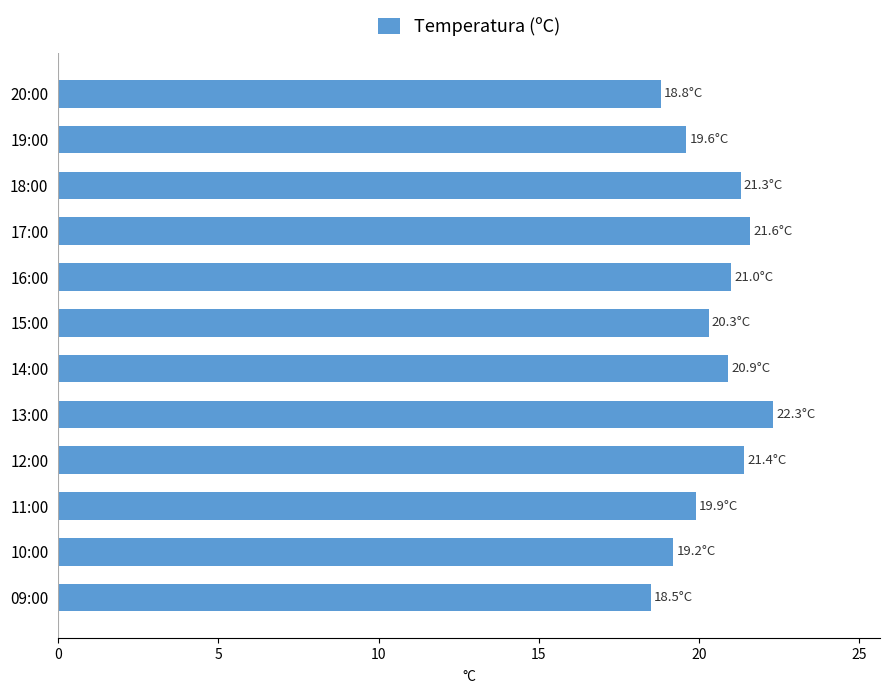

Read the value at 12:00.

21.4